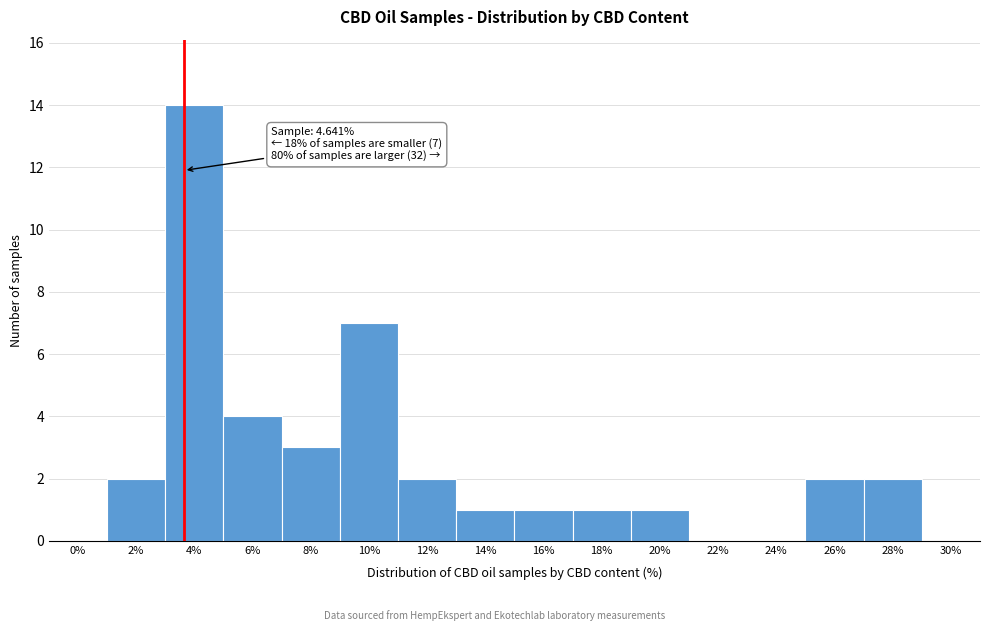

Reading left to right, what are all the values shown in this chart?

0%=0	2%=2	4%=14	6%=4	8%=3	10%=7	12%=2	14%=1	16%=1	18%=1	20%=1	22%=0	24%=0	26%=2	28%=2	30%=0